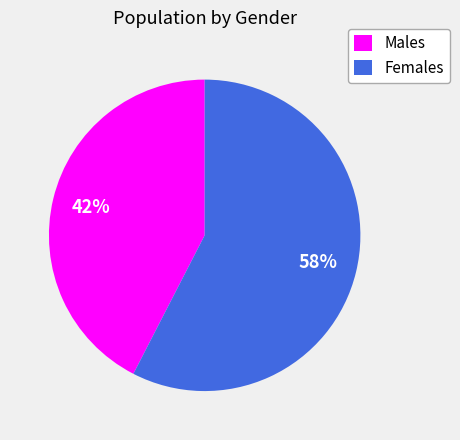

Which category has the biggest portion of the pie?

Females